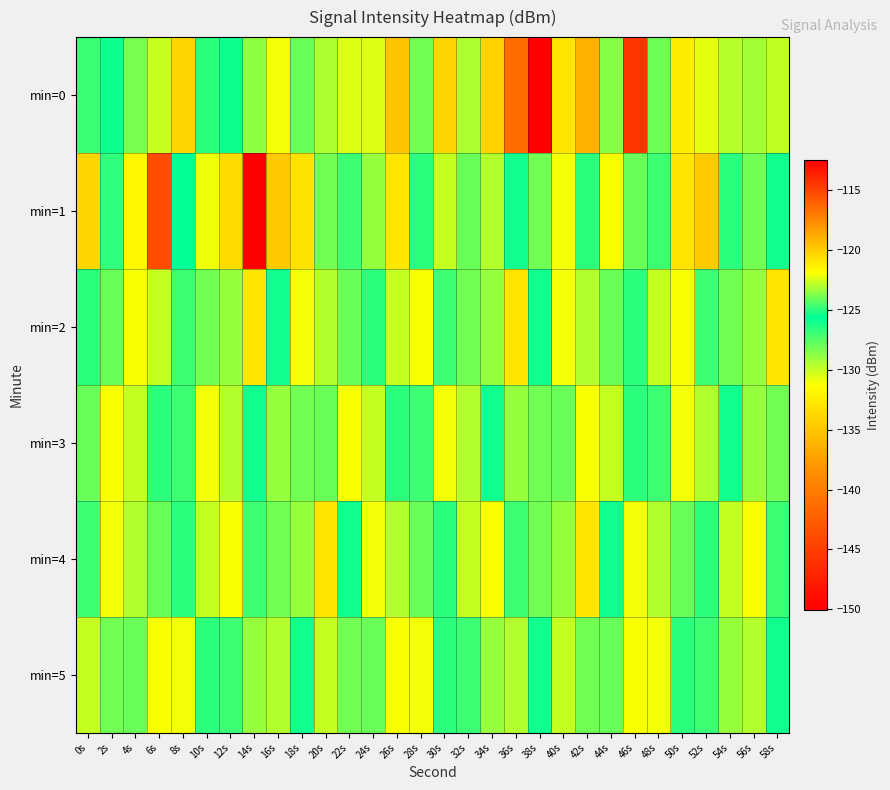

Reading left to right, transcribe all the data shown in this chart.

min=0: 0s=-124.8	2s=-125.4	4s=-128.3	6s=-122.7	8s=-120.5	10s=-126.6	12s=-126.0	14s=-123.5	16s=-131.1	18s=-128.0	20s=-123.1	22s=-130.5	24s=-130.5	26s=-119.8	28s=-124.0	30s=-133.9	32s=-129.5	34s=-120.3	36s=-141.2	38s=-112.5	40s=-133.0	42s=-136.4	44s=-123.7	46s=-145.6	48s=-128.1	50s=-132.4	52s=-122.3	54s=-129.7	56s=-123.3	58s=-122.8
min=1: 0s=-120.4	2s=-126.7	4s=-131.8	6s=-115.3	8s=-125.7	10s=-122.2	12s=-120.6	14s=-150.1	16s=-119.9	18s=-133.1	20s=-124.0	22s=-127.0	24s=-129.0	26s=-121.0	28s=-125.0	30s=-130.0	32s=-128.0	34s=-123.0	36s=-126.0	38s=-124.0	40s=-131.0	42s=-125.0	44s=-122.0	46s=-128.0	48s=-127.0	50s=-133.0	52s=-120.0	54s=-125.0	56s=-124.0	58s=-126.0
min=2: 0s=-125.0	2s=-128.0	4s=-122.0	6s=-130.0	8s=-127.0	10s=-124.0	12s=-129.0	14s=-121.0	16s=-126.0	18s=-131.0	20s=-123.0	22s=-128.0	24s=-125.0	26s=-130.0	28s=-122.0	30s=-127.0	32s=-124.0	34s=-129.0	36s=-121.0	38s=-126.0	40s=-131.0	42s=-123.0	44s=-128.0	46s=-125.0	48s=-130.0	50s=-122.0	52s=-127.0	54s=-124.0	56s=-129.0	58s=-121.0
min=3: 0s=-128.0	2s=-122.0	4s=-130.0	6s=-125.0	8s=-127.0	10s=-131.0	12s=-123.0	14s=-126.0	16s=-129.0	18s=-124.0	20s=-128.0	22s=-122.0	24s=-130.0	26s=-125.0	28s=-127.0	30s=-131.0	32s=-123.0	34s=-126.0	36s=-129.0	38s=-124.0	40s=-128.0	42s=-122.0	44s=-130.0	46s=-125.0	48s=-127.0	50s=-131.0	52s=-123.0	54s=-126.0	56s=-129.0	58s=-124.0
min=4: 0s=-127.0	2s=-131.0	4s=-123.0	6s=-128.0	8s=-125.0	10s=-130.0	12s=-122.0	14s=-127.0	16s=-124.0	18s=-129.0	20s=-121.0	22s=-126.0	24s=-131.0	26s=-123.0	28s=-128.0	30s=-125.0	32s=-130.0	34s=-122.0	36s=-127.0	38s=-124.0	40s=-129.0	42s=-121.0	44s=-126.0	46s=-131.0	48s=-123.0	50s=-128.0	52s=-125.0	54s=-130.0	56s=-122.0	58s=-127.0
min=5: 0s=-130.0	2s=-124.0	4s=-128.0	6s=-122.0	8s=-131.0	10s=-125.0	12s=-127.0	14s=-129.0	16s=-123.0	18s=-126.0	20s=-130.0	22s=-124.0	24s=-128.0	26s=-122.0	28s=-131.0	30s=-125.0	32s=-127.0	34s=-129.0	36s=-123.0	38s=-126.0	40s=-130.0	42s=-124.0	44s=-128.0	46s=-122.0	48s=-131.0	50s=-125.0	52s=-127.0	54s=-129.0	56s=-123.0	58s=-126.0